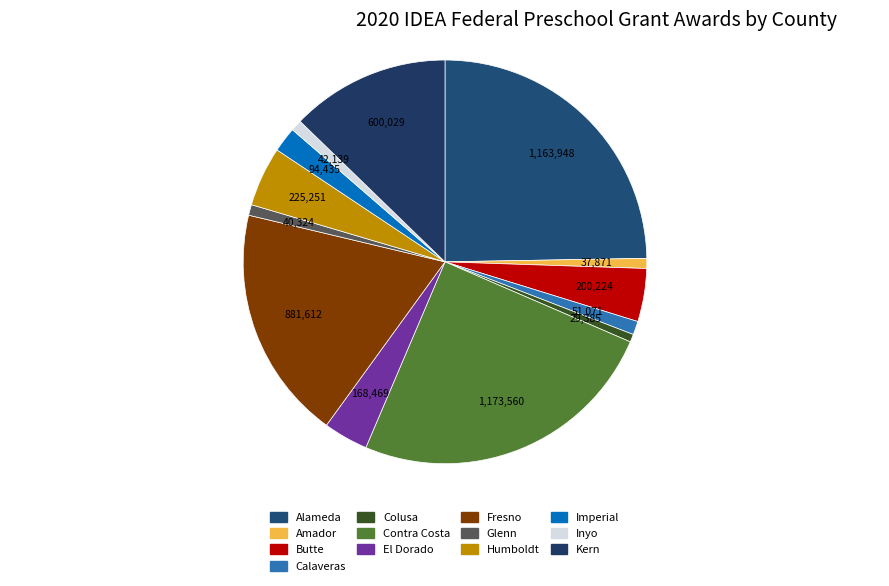

To the nearest percent, what percentage of the pie is Colusa?

1%